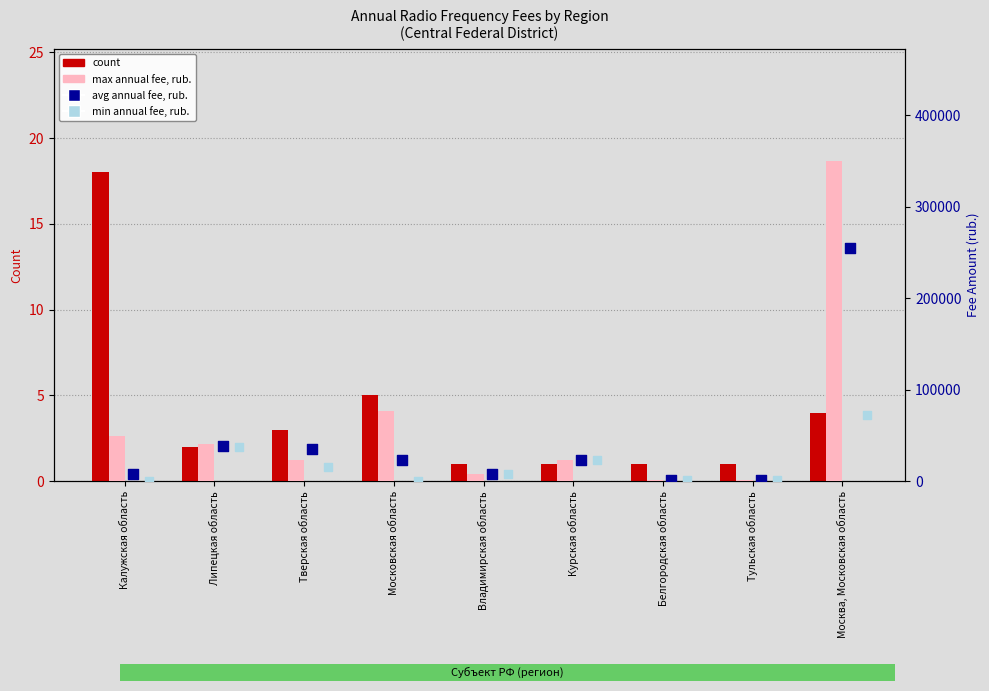

What are all the series names shown in the legend?

count, max annual fee, rub., avg annual fee, rub., min annual fee, rub.